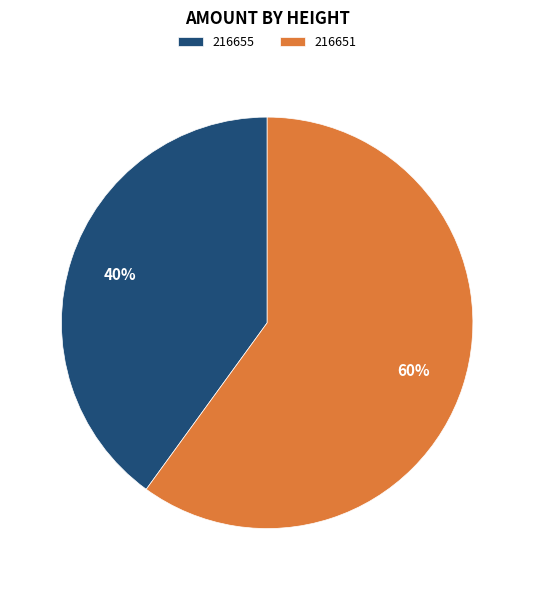

Which slice represents more than half of the pie?

216651